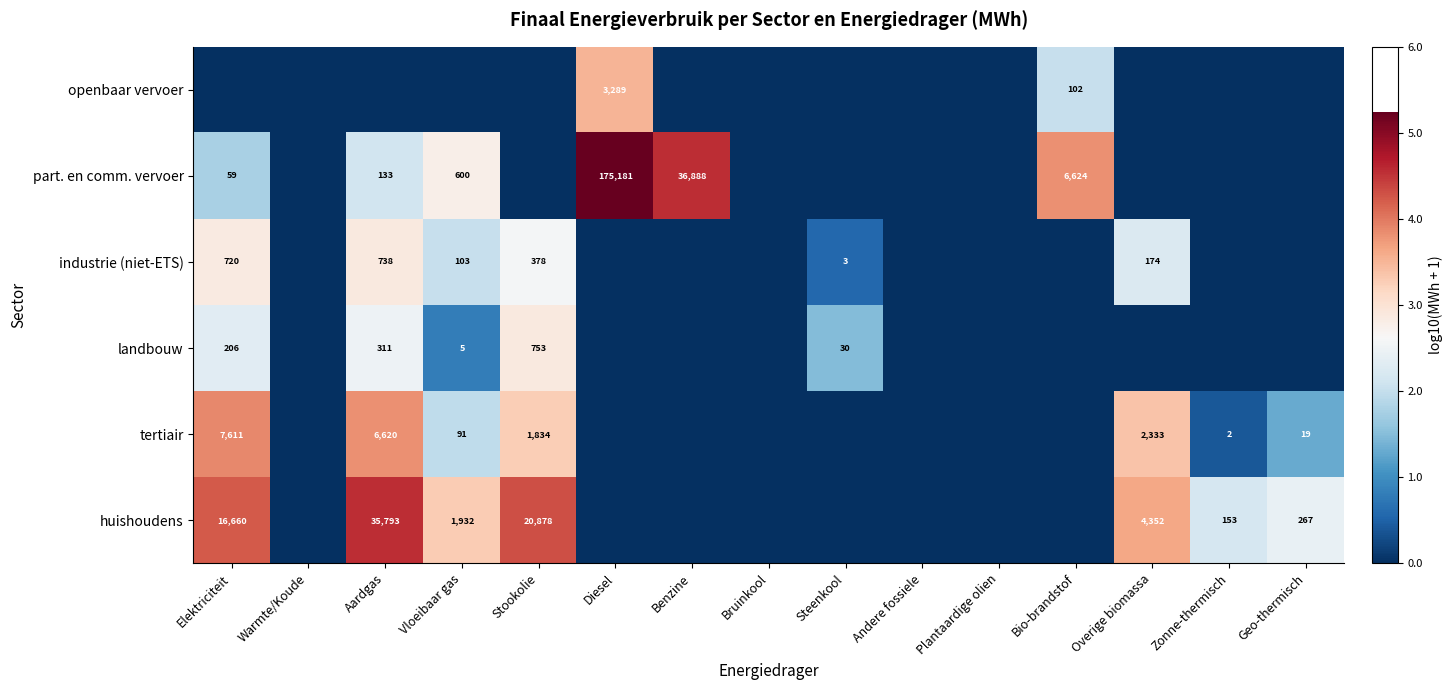

At how many categories does at least one series exceed 1?

11